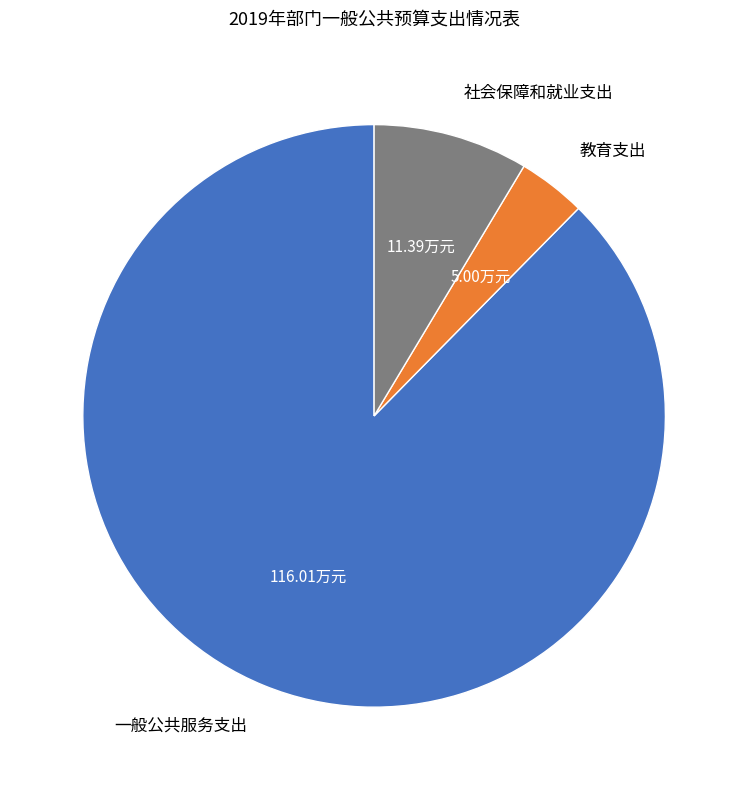

What is the largest slice in the pie chart?

一般公共服务支出